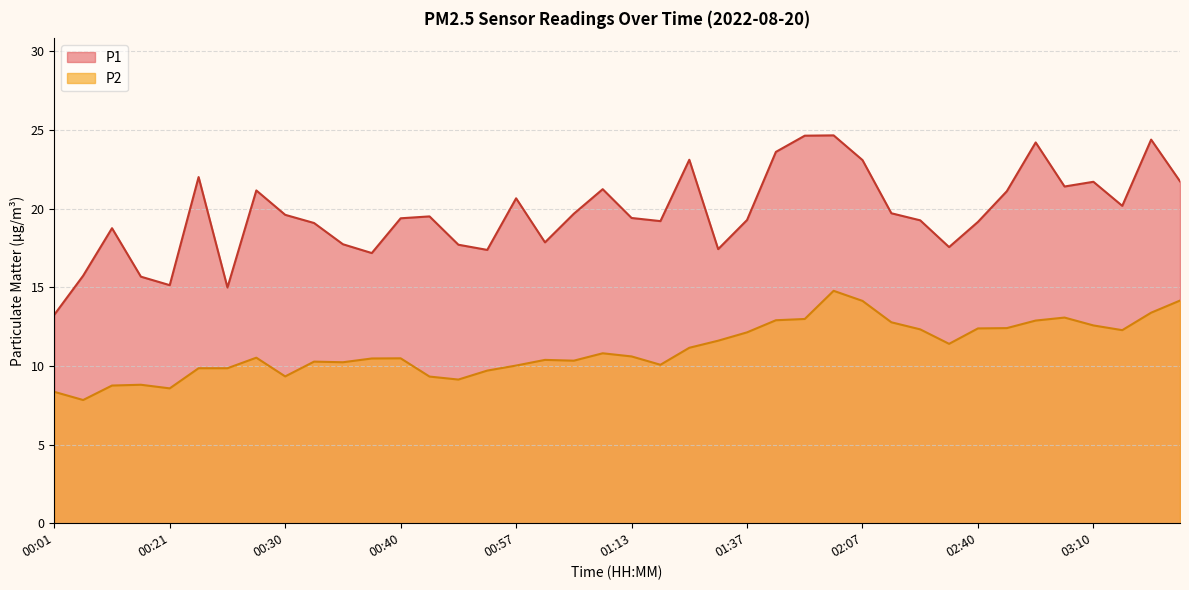

How many categories are shown in the chart?

40